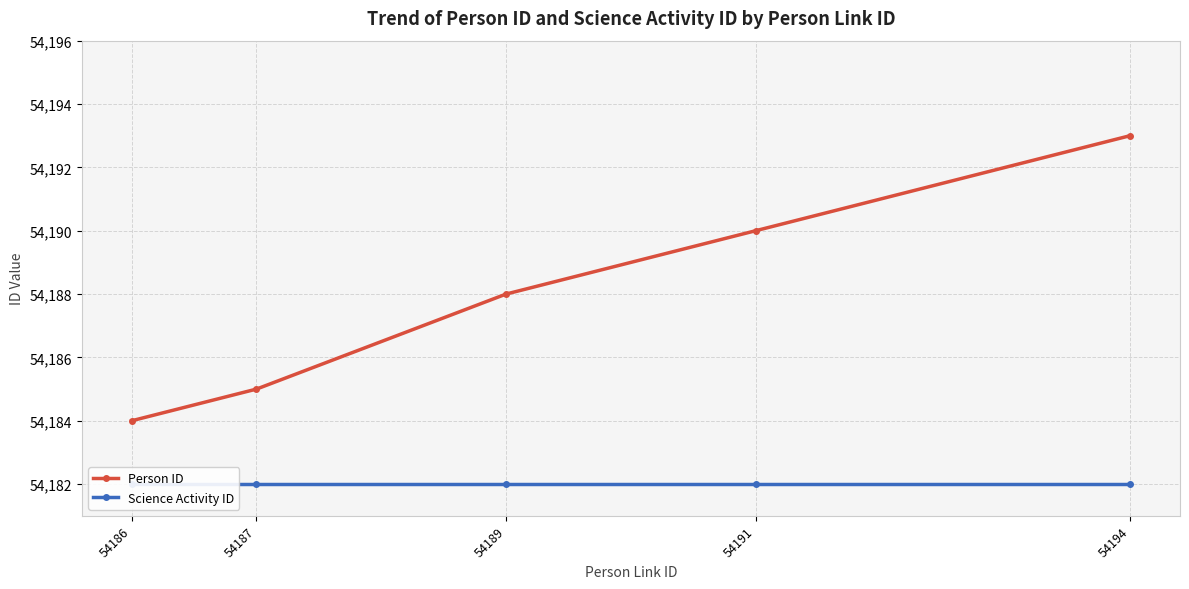

Is this an area chart (filled region under the line)?

No